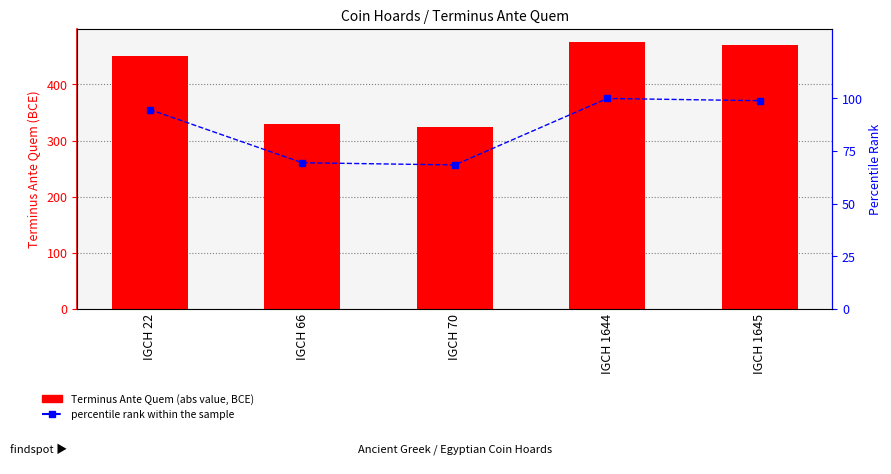

How many data points in Terminus Ante Quem are above 450?

2